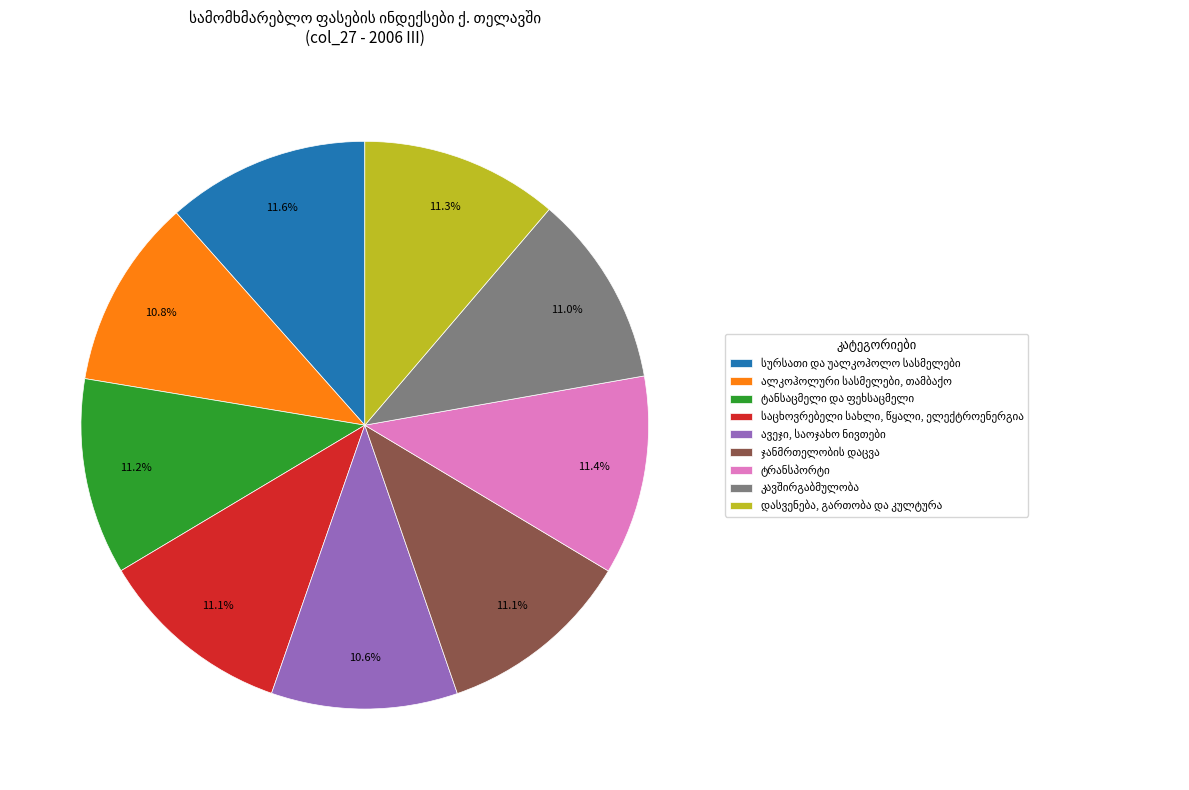

Count the number of slices in the pie.

9